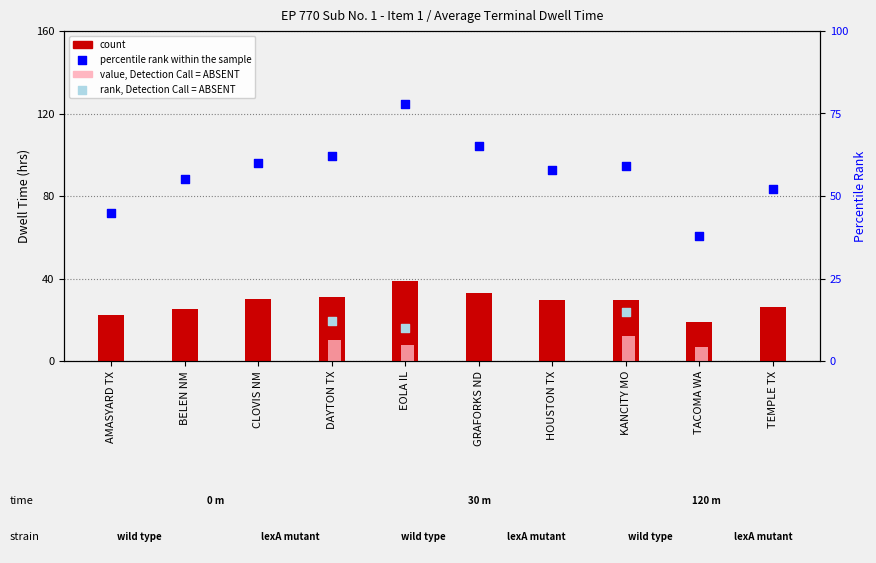

Is the value of percentile rank within the sample at HOUSTON TX greater than the value of count at CLOVIS NM?

Yes